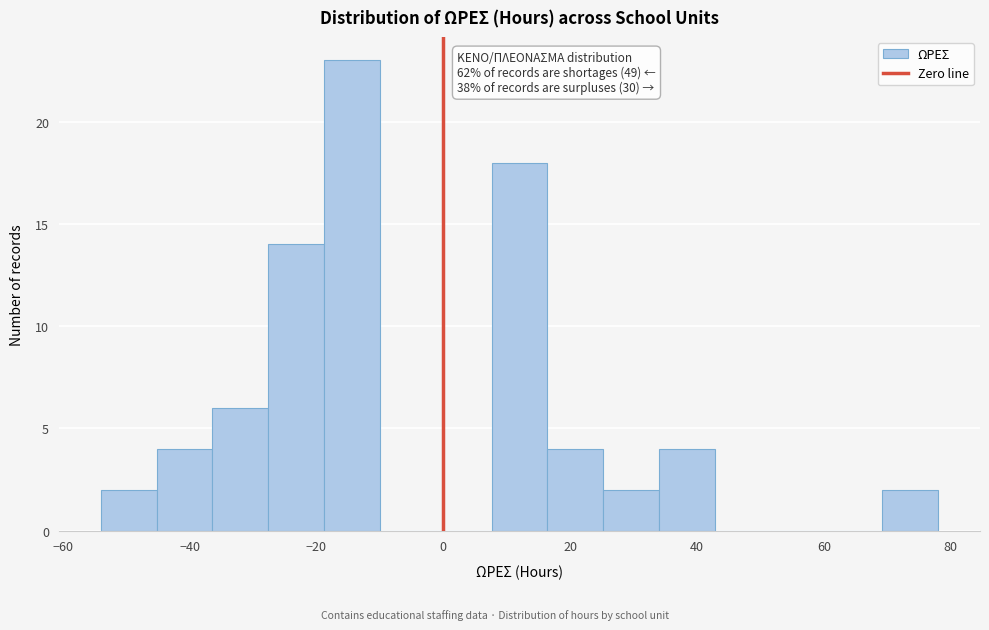

Which range on the x-axis has the tallest bar?

-18.8 to -10.0